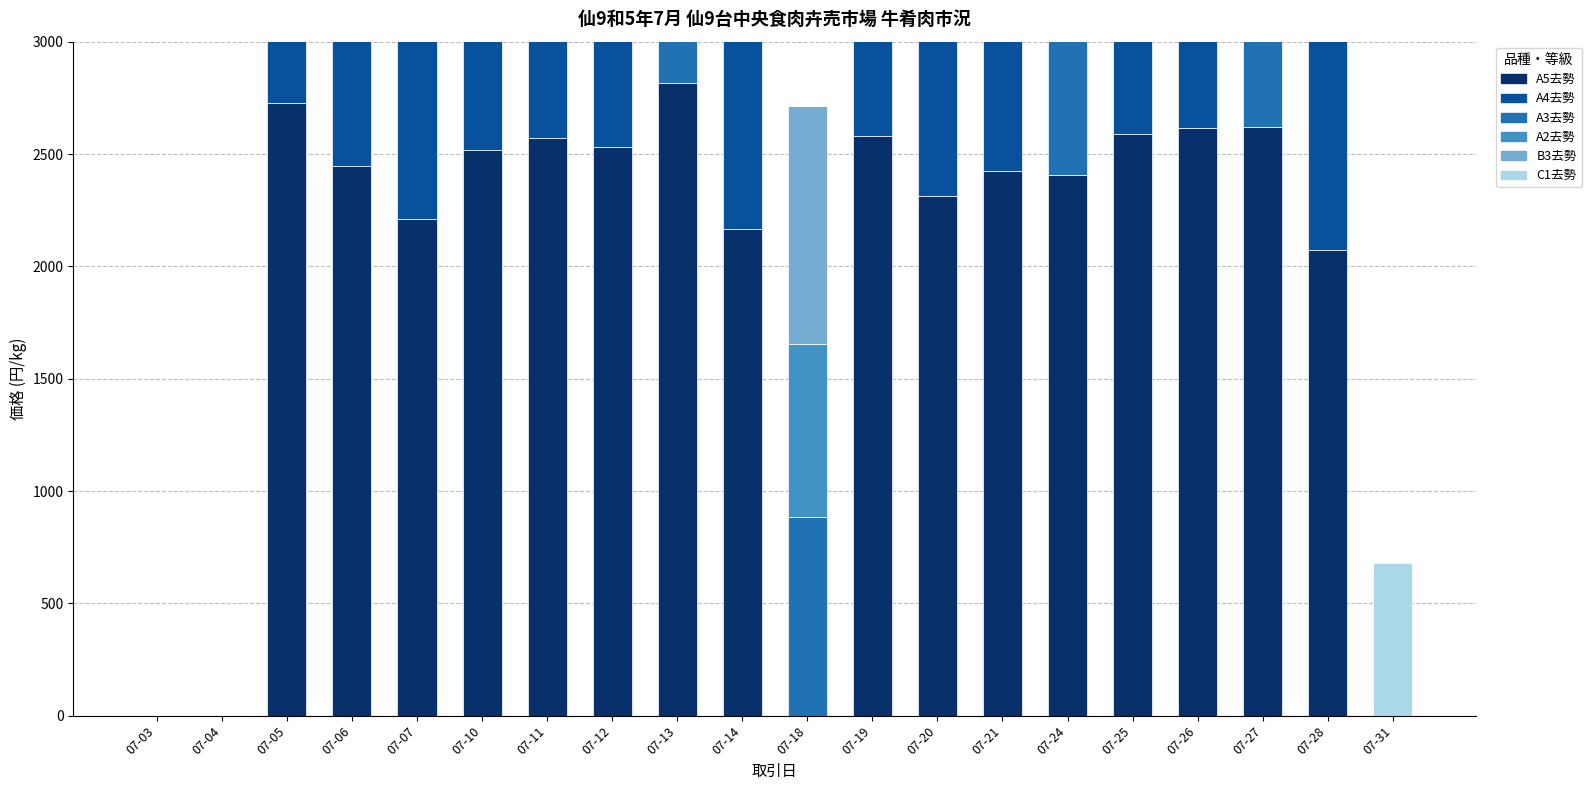

How many bars are there in each group?

6